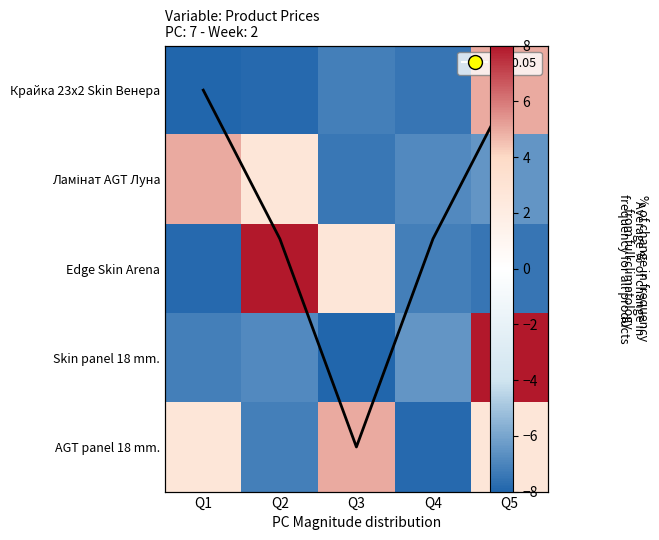

Rank the series at Q2 from highest to lowest value.

Edge Skin Arena, Ламінат AGT Луна, Skin panel 18 mm., AGT panel 18 mm., Крайка 23x2 Skin Венера